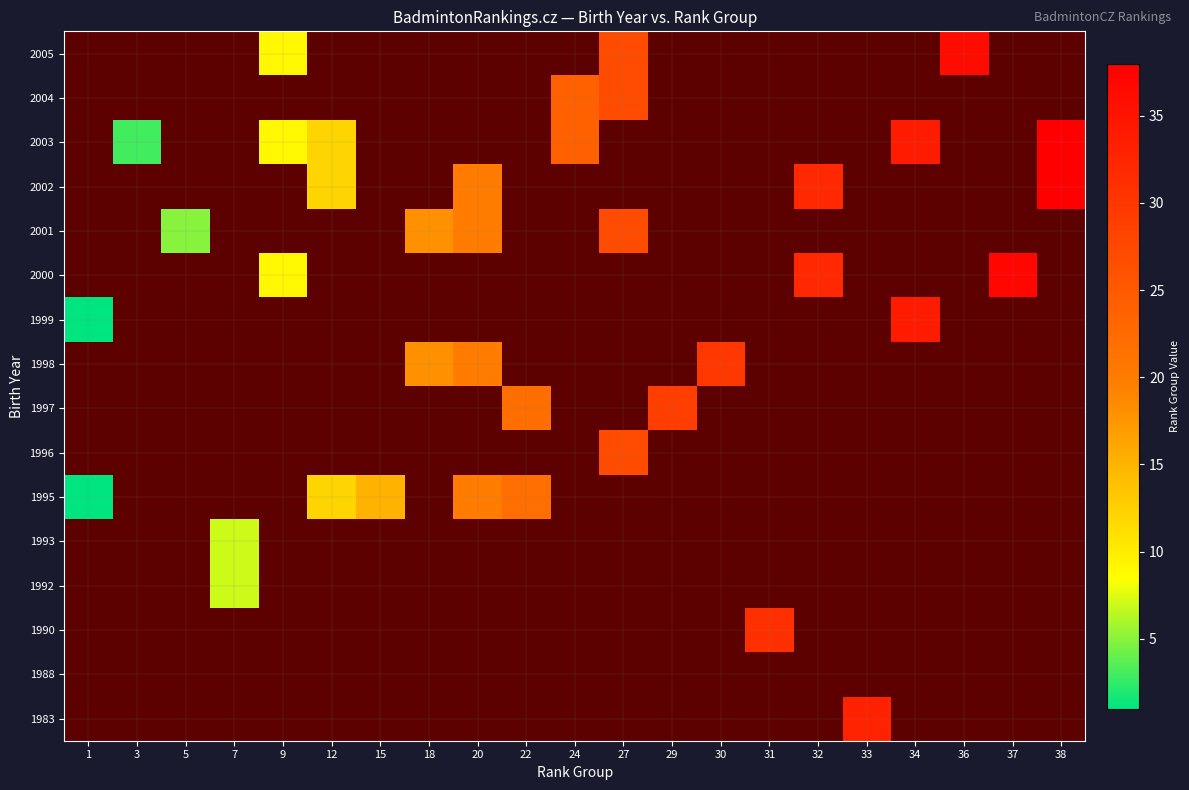

Is it true that 1999 equals 0 at 15?

True